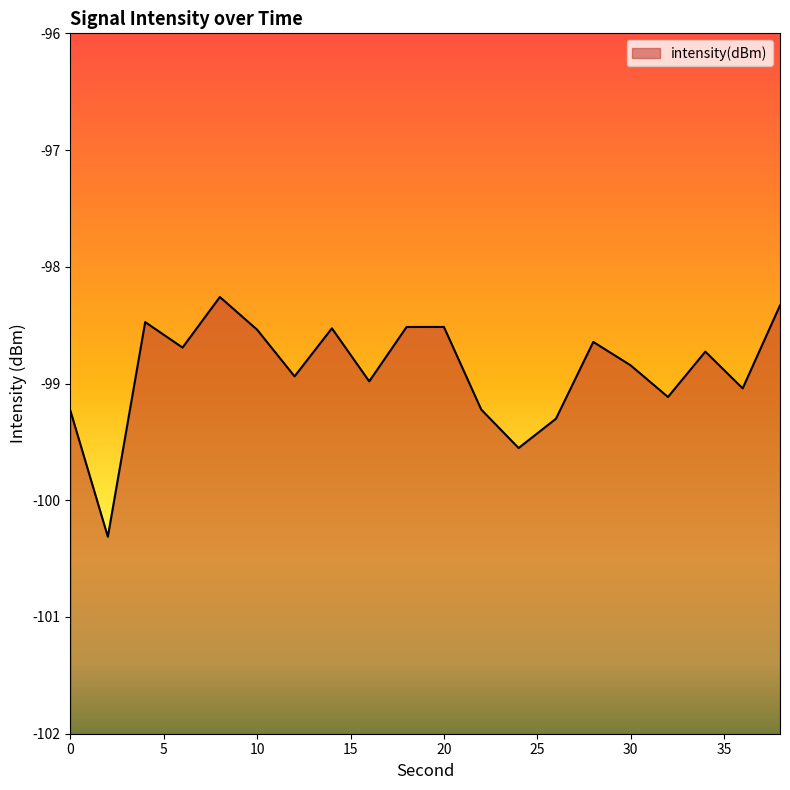

Reading left to right, extract all data points from this chart.

-99.2	-100.3	-98.5	-98.7	-98.3	-98.5	-98.9	-98.5	-99.0	-98.5	-98.5	-99.2	-99.6	-99.3	-98.6	-98.8	-99.1	-98.7	-99.0	-98.3